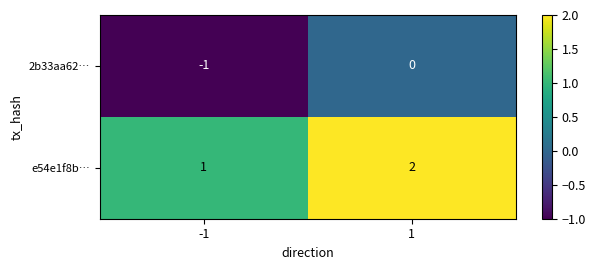

Reading right to left, transcribe all the data shown in this chart.

2b33aa62…: 0	-1
e54e1f8b…: 2	1